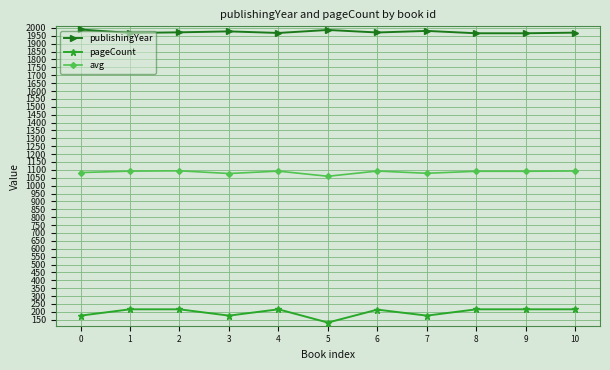

Is it true that publishingYear equals 2906.2 at 9?

False